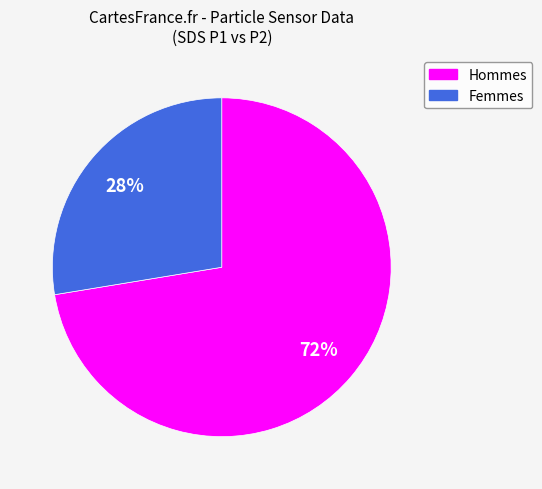

Is there a majority slice in this chart?

Yes